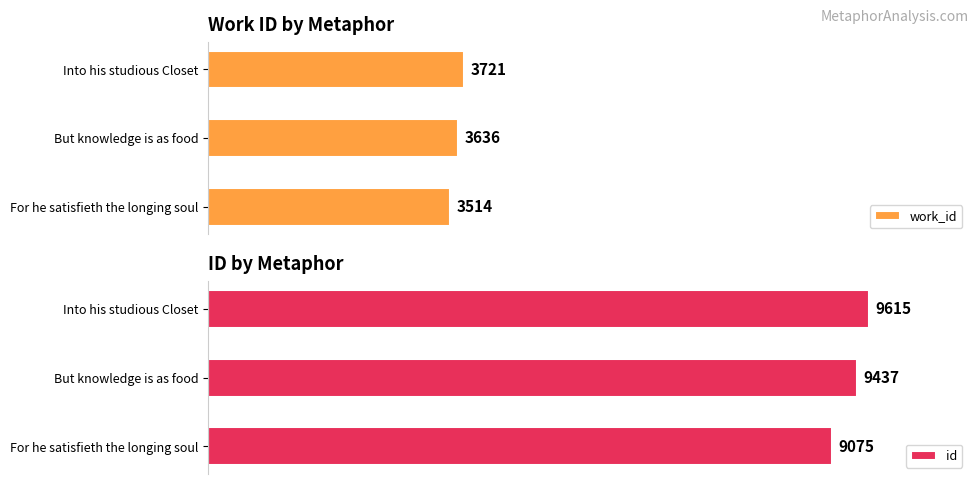

Count the id values in the range 9075 to 9615.

3